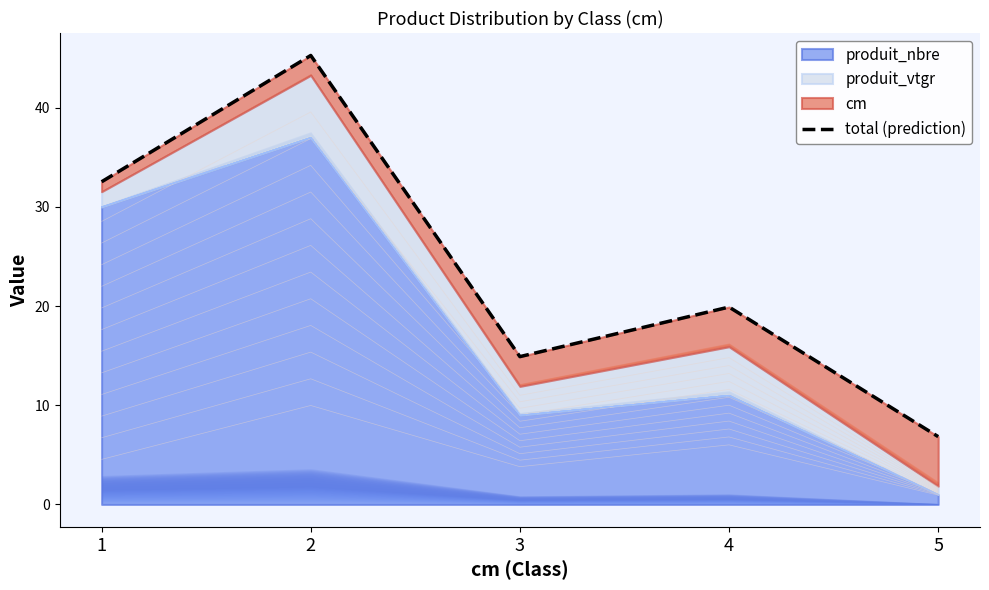

Is it true that the value at 3 is 14.9?

True